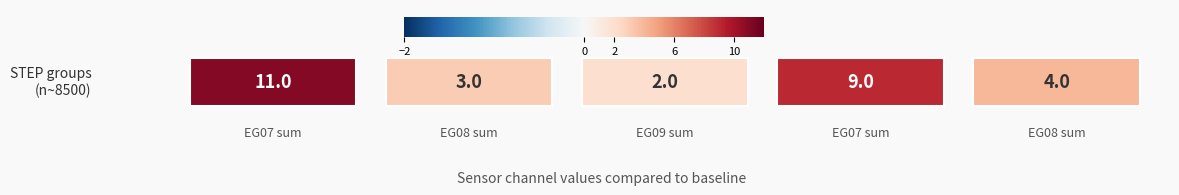

Which series has the widest spread of values?

EG07